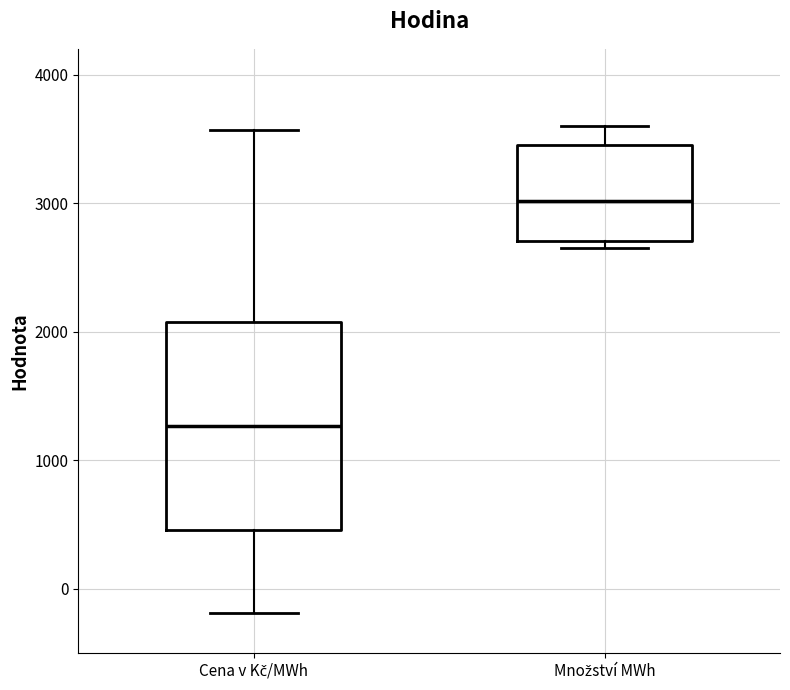

Which box's median line is the highest?

Množství MWh